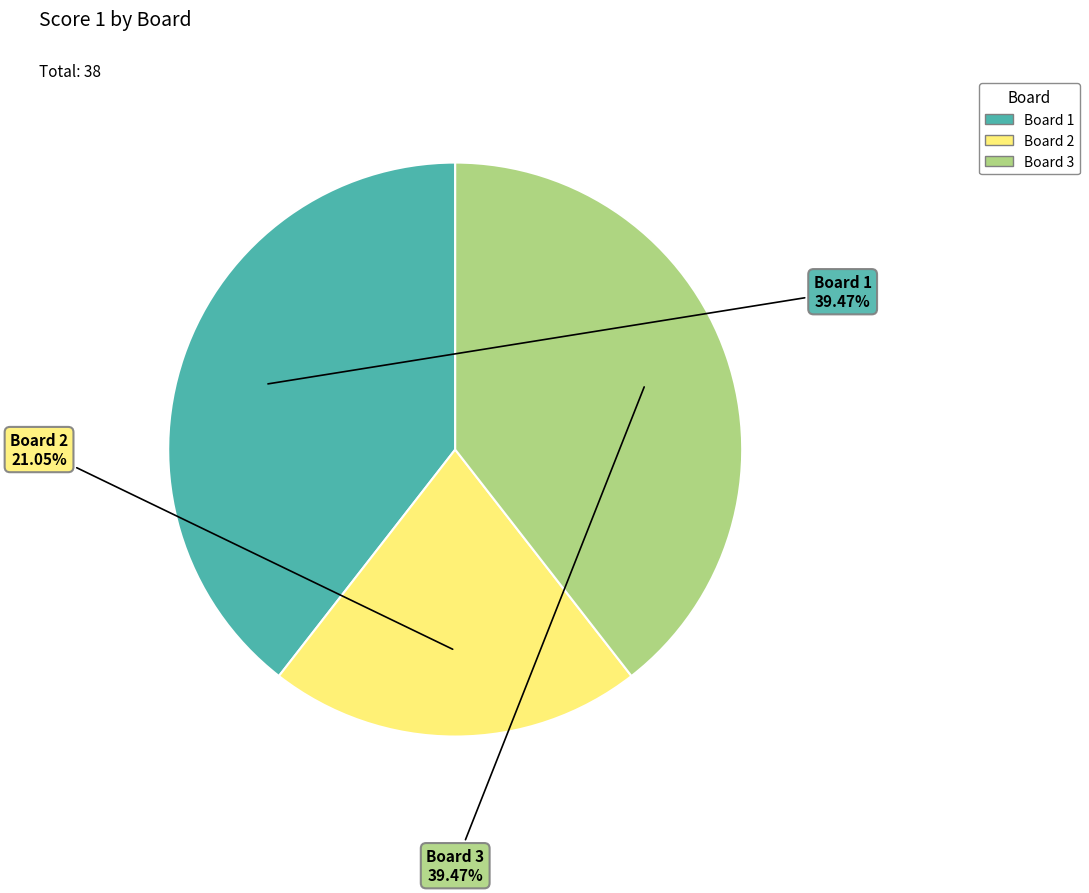

Do Board 3 and Board 1 together represent more than half of the pie?

Yes